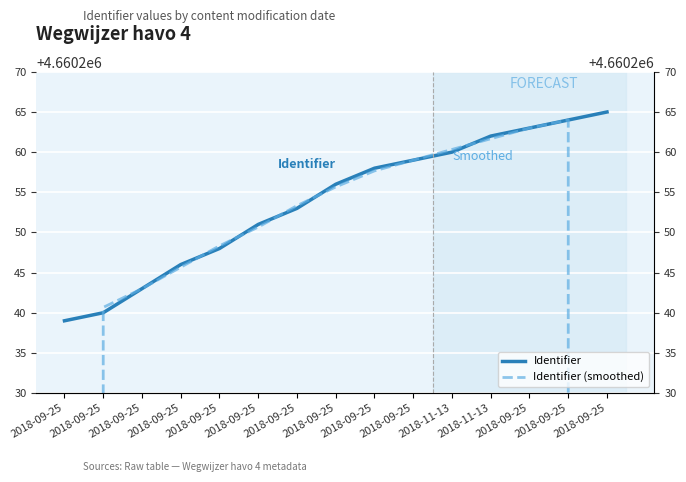

True or false: Identifier has a value of 1897368.3 at 2018-09-25.

False